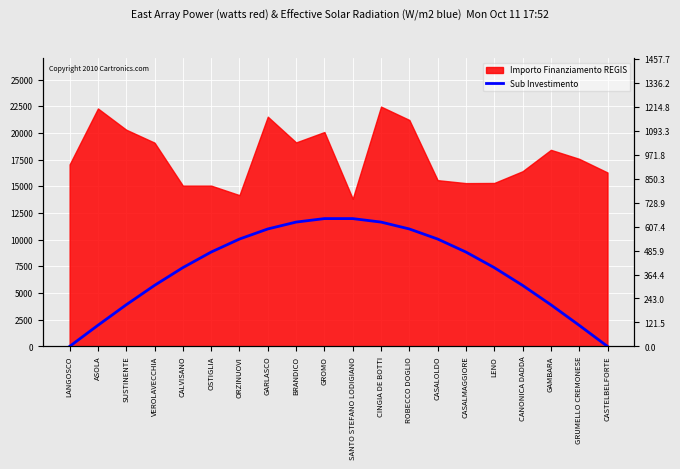

What position from the right is ROBECCO DOGLIO?

8